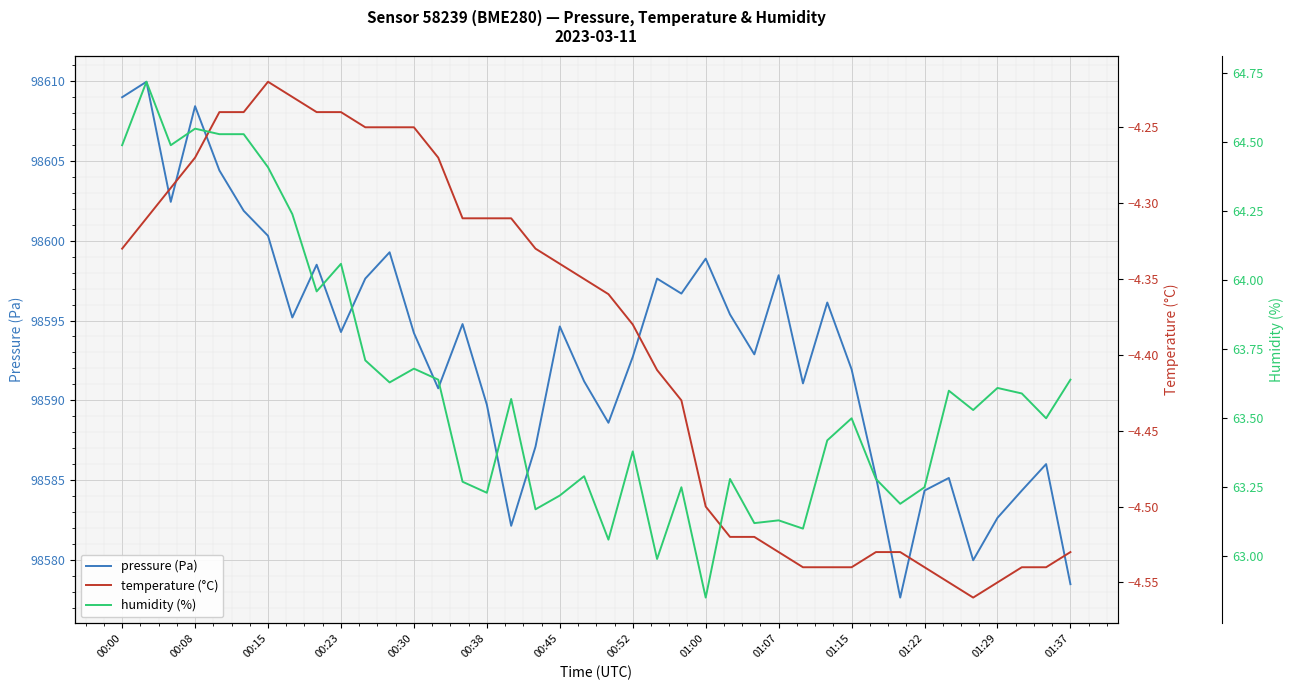

What is the lowest value of the pressure (Pa) series?

98577.6